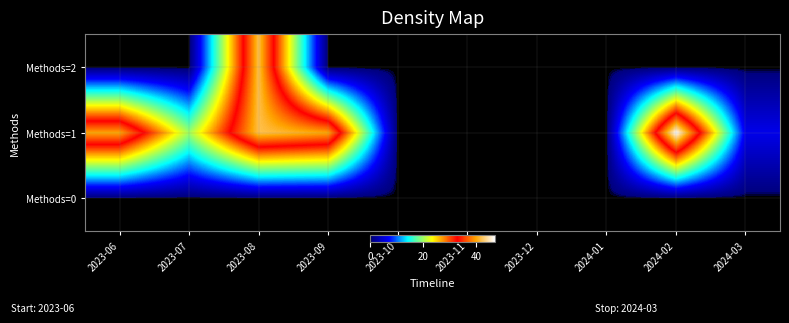

What is the spread (max minus min) of values at 2024-03?

6